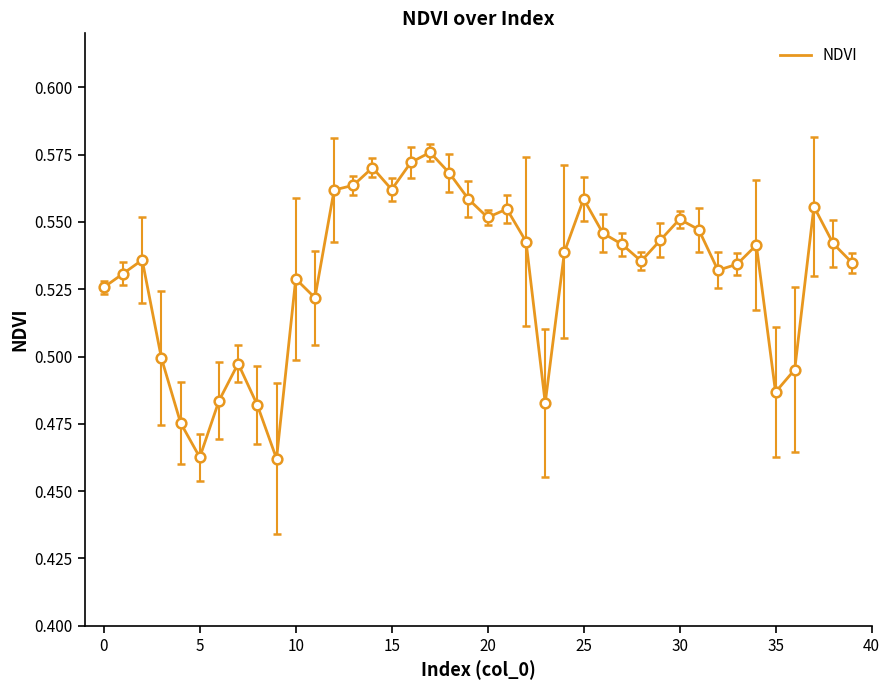

What is the smallest value displayed?

0.5